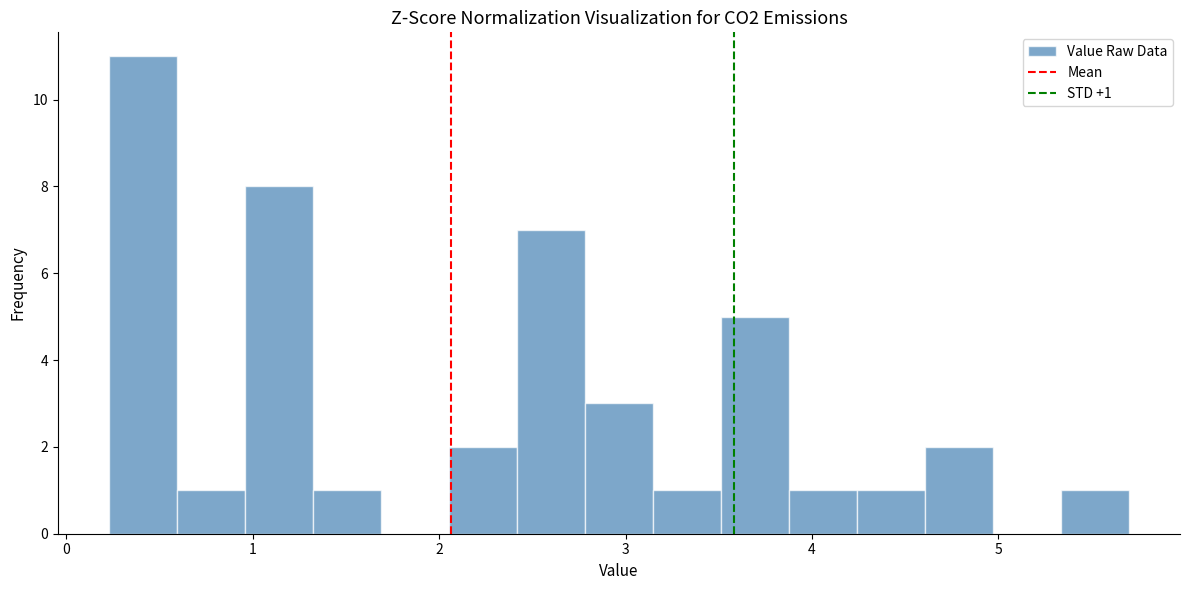

Around what value on the x-axis is the tallest bar? Give the approximate position of its centre, as read against the axis.

0.4